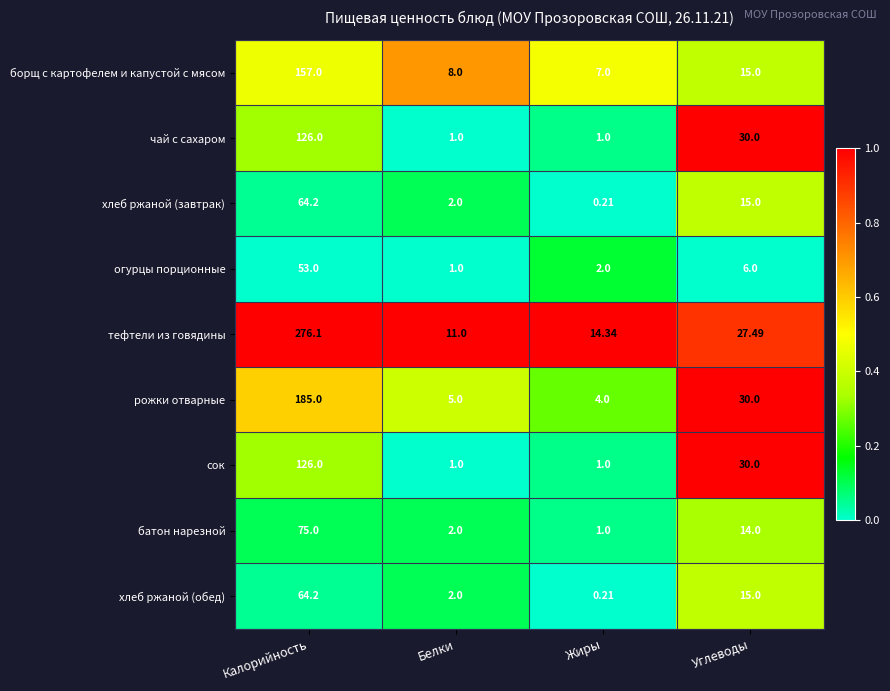

List the labels in order of огурцы порционные value, largest first.

Калорийность, Углеводы, Жиры, Белки